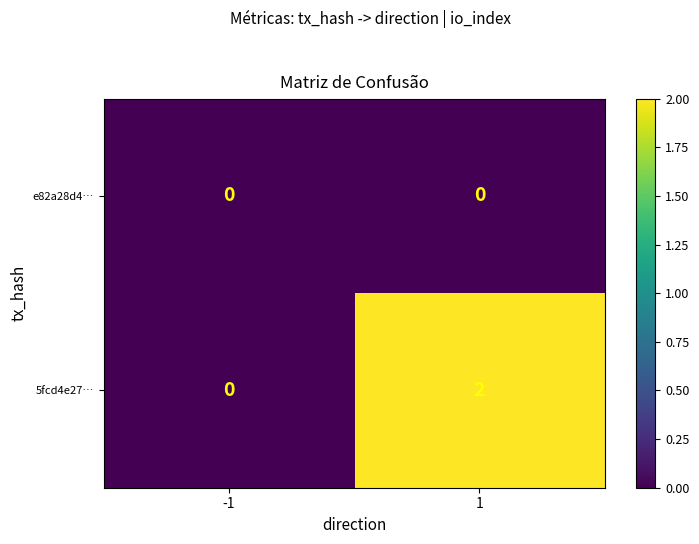

Reading right to left, list all the values displayed in this chart.

e82a28d4…: 1=0	-1=0
5fcd4e27…: 1=2	-1=0